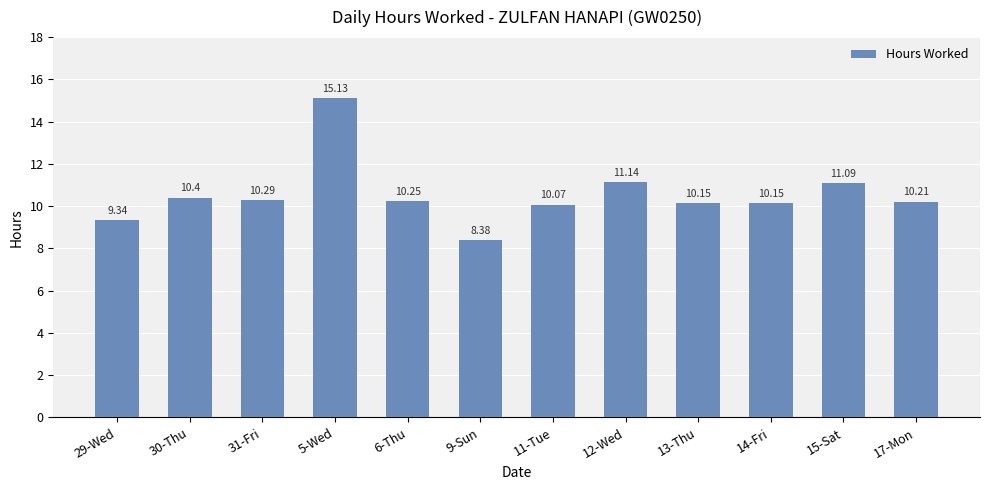

Where does the data first go above 10?

30-Thu